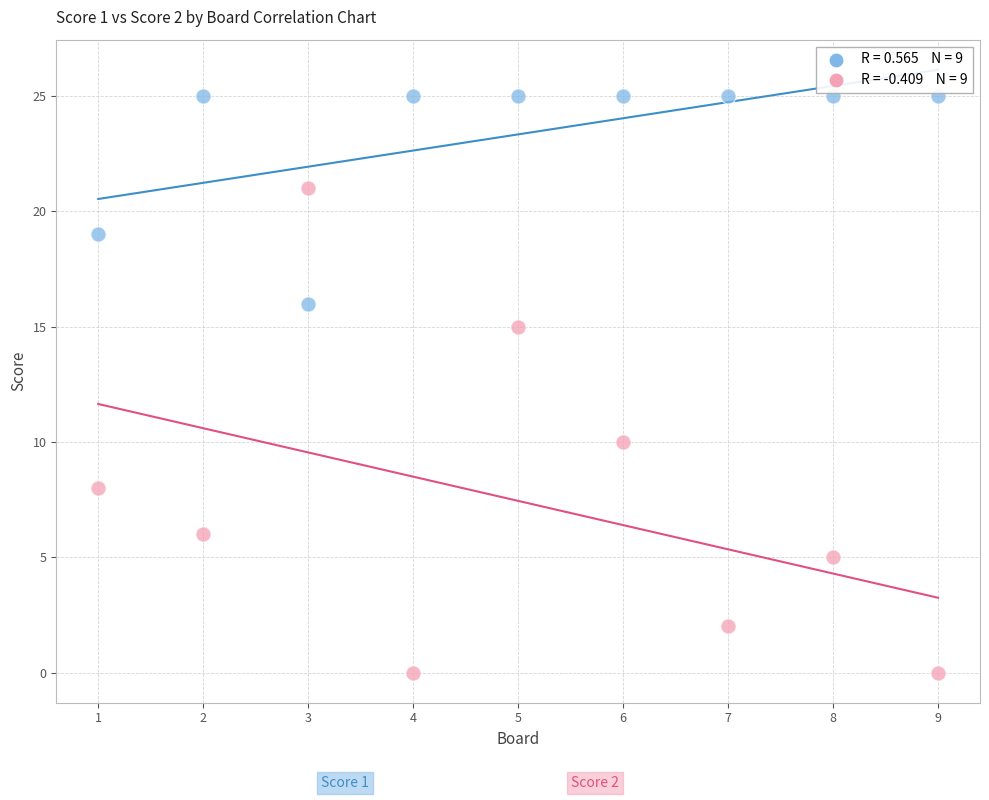

Across all series, what Y value is closest to 12?

10